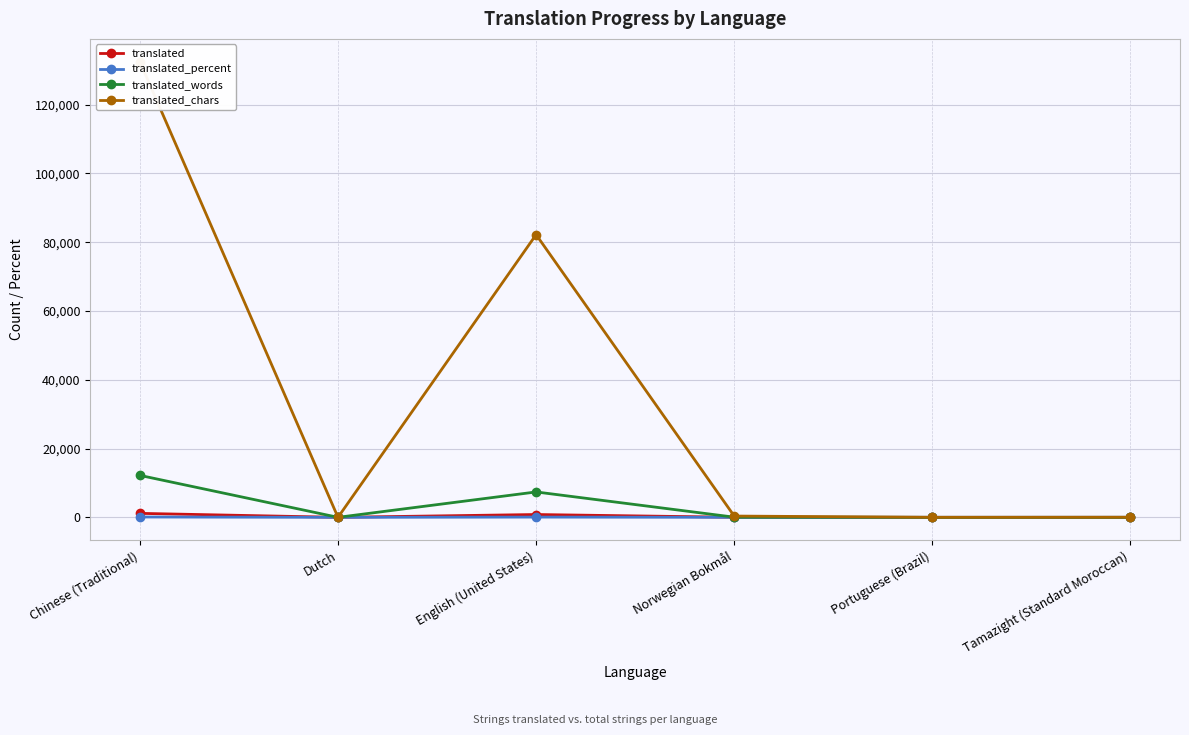

At which label is translated_words closest to 6098?

English (United States)